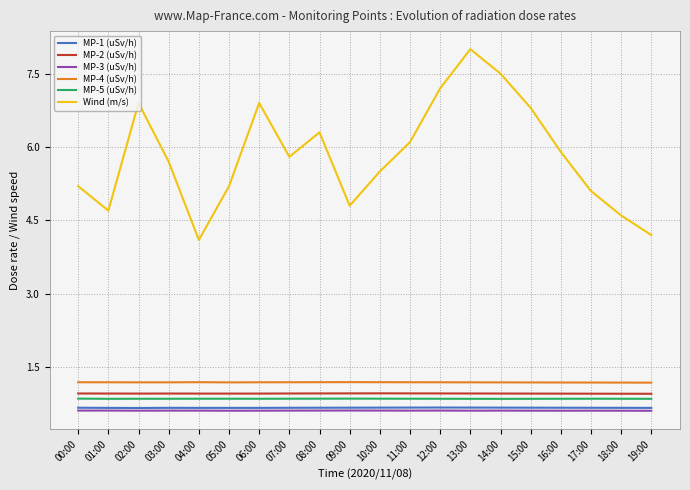

What position from the left is 15:00?

16